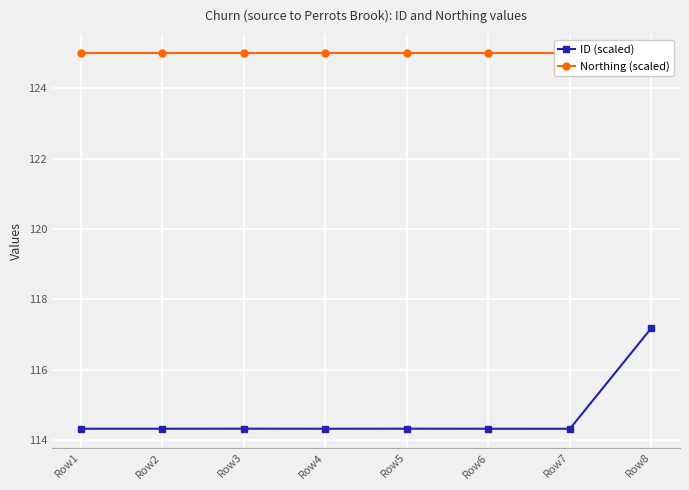

Where is the first local maximum for ID (scaled)?

Row3